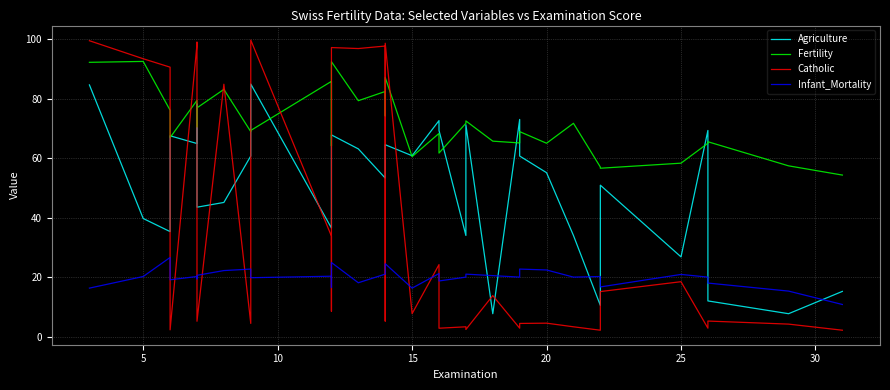

How many data points in Agriculture are above 60?

17